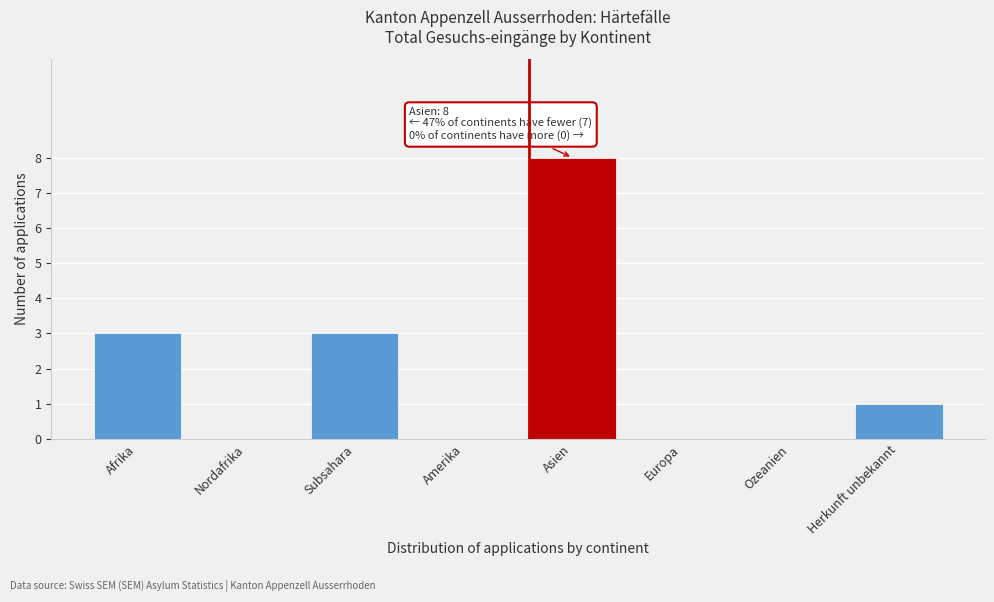

Reading left to right, what are all the values shown in this chart?

Afrika=3	Nordafrika=0	Subsahara=3	Amerika=0	Asien=8	Europa=0	Ozeanien=0	Herkunft unbekannt=1